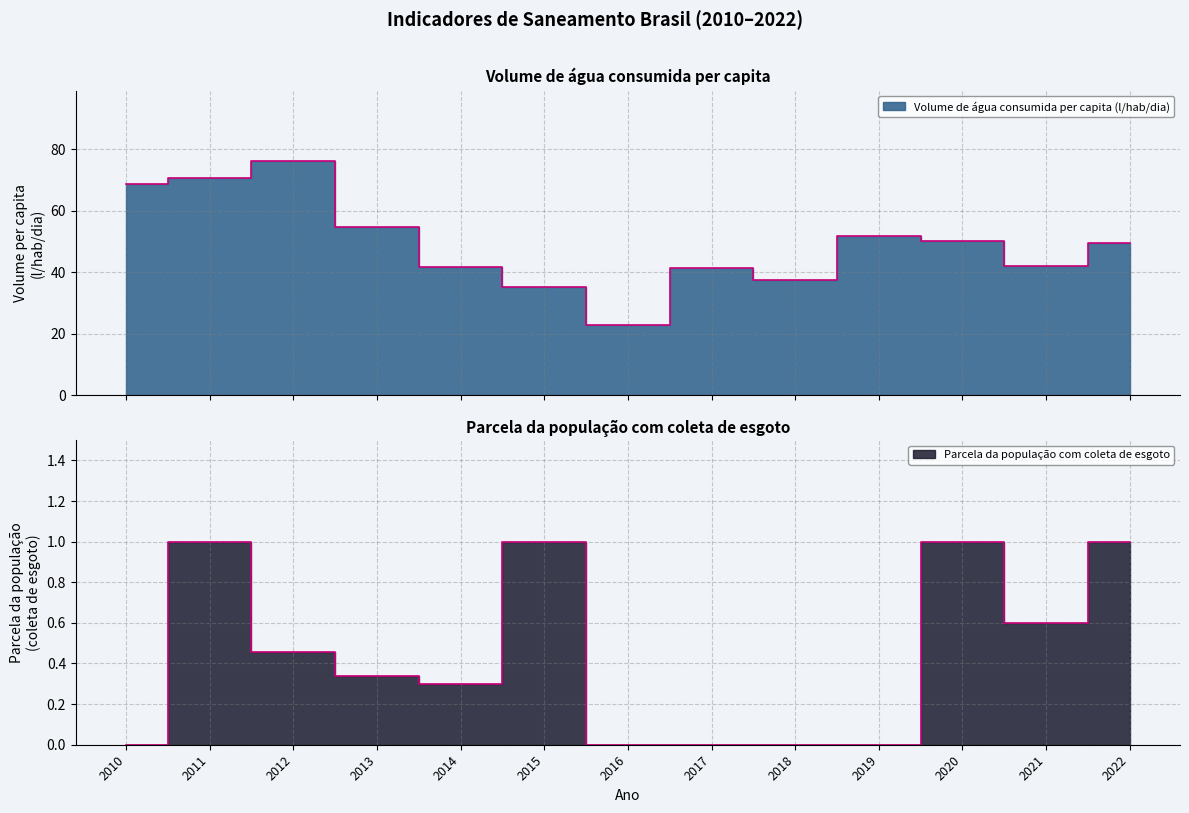

Is it true that Volume de água consumida per capita (l/hab/dia) equals 41.8 at 2014?

True